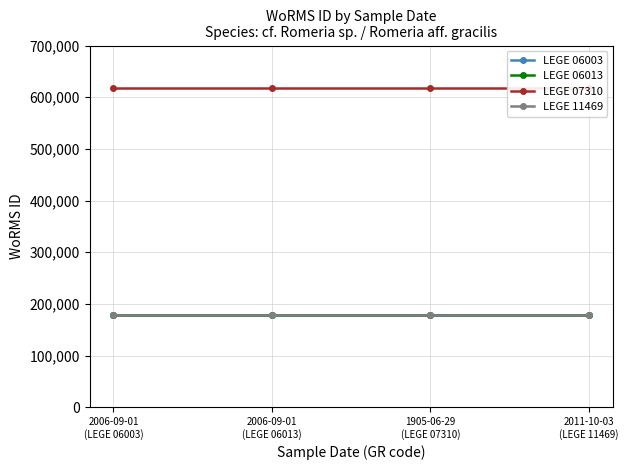

What are all the series names shown in the legend?

LEGE 06003, LEGE 06013, LEGE 07310, LEGE 11469